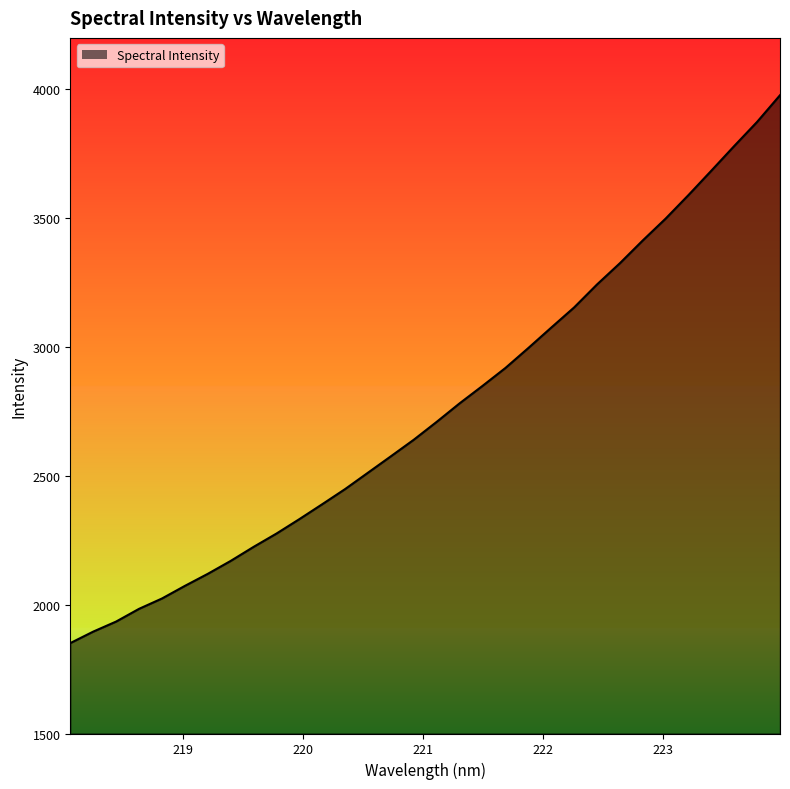

Reading left to right, extract all data points from this chart.

1850.9	1895.4	1934.5	1983.9	2024.0	2073.0	2119.8	2170.0	2224.4	2276.2	2332.2	2390.2	2449.1	2512.8	2576.4	2640.7	2710.1	2781.8	2849.5	2919.0	2996.4	3075.6	3153.9	3243.0	3325.5	3413.9	3498.7	3590.2	3684.9	3780.5	3874.1	3977.5